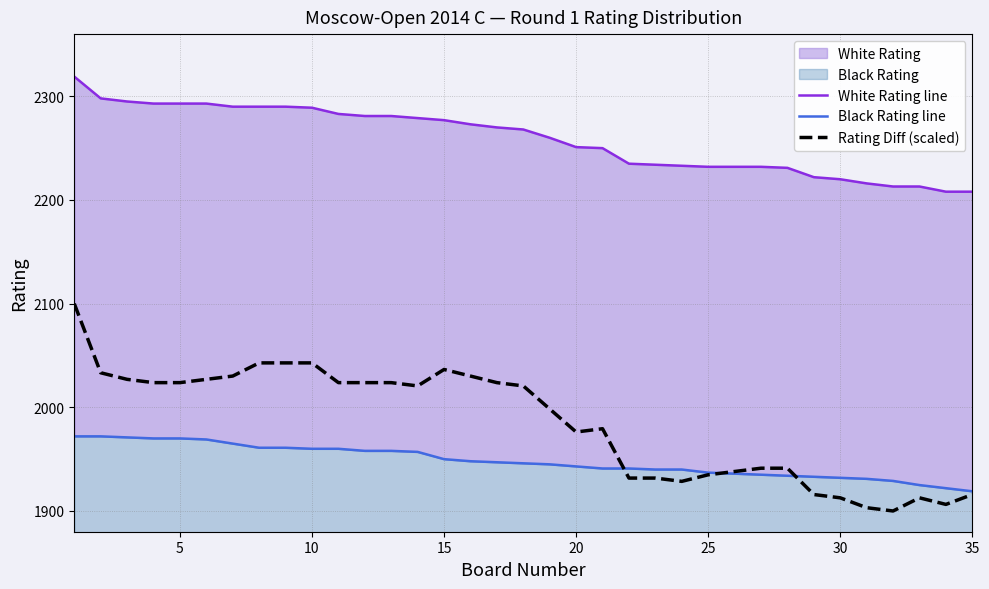

Does the chart have visible grid lines?

Yes